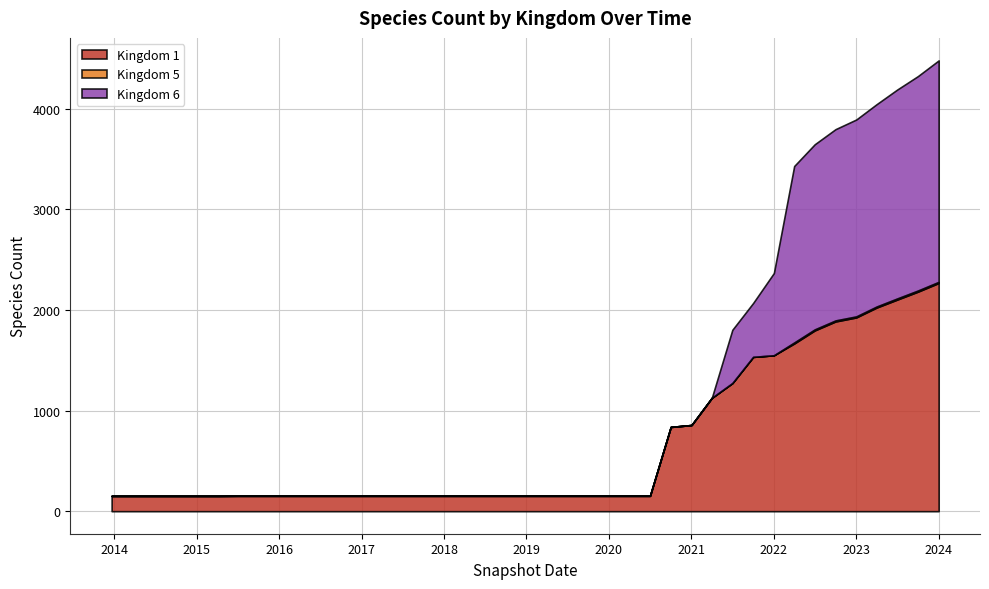

List the series in order of their peak value, highest first.

Kingdom 1, Kingdom 6, Kingdom 5